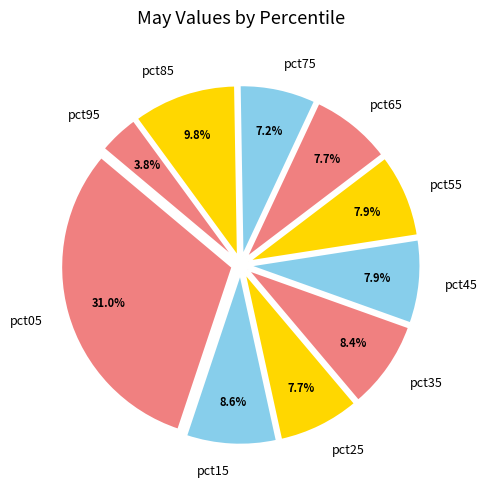

To the nearest percent, what is the difference between the pct25 and pct35 slice percentages?

1%